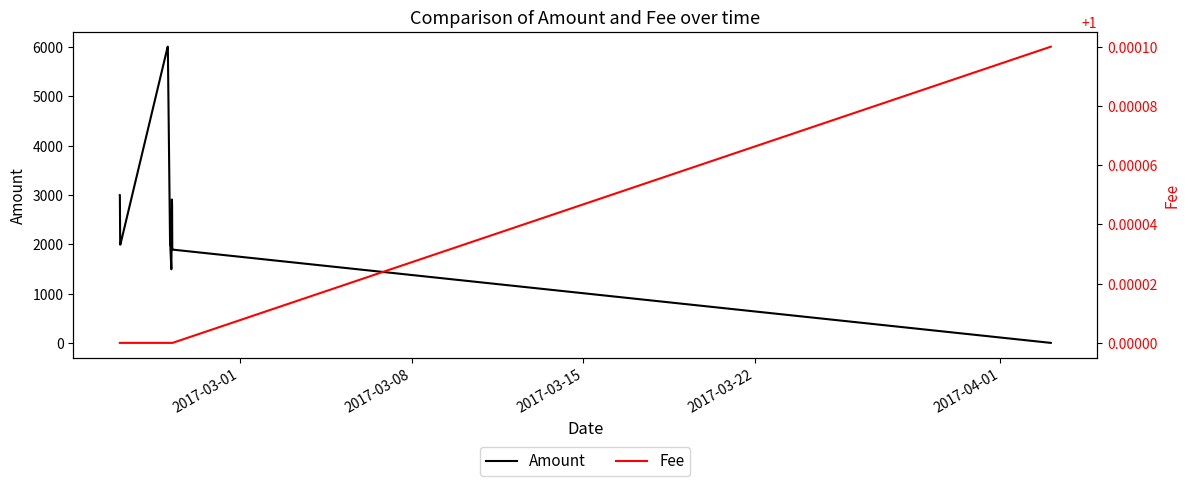

Count the Fee values in the range 1 to 2.

19